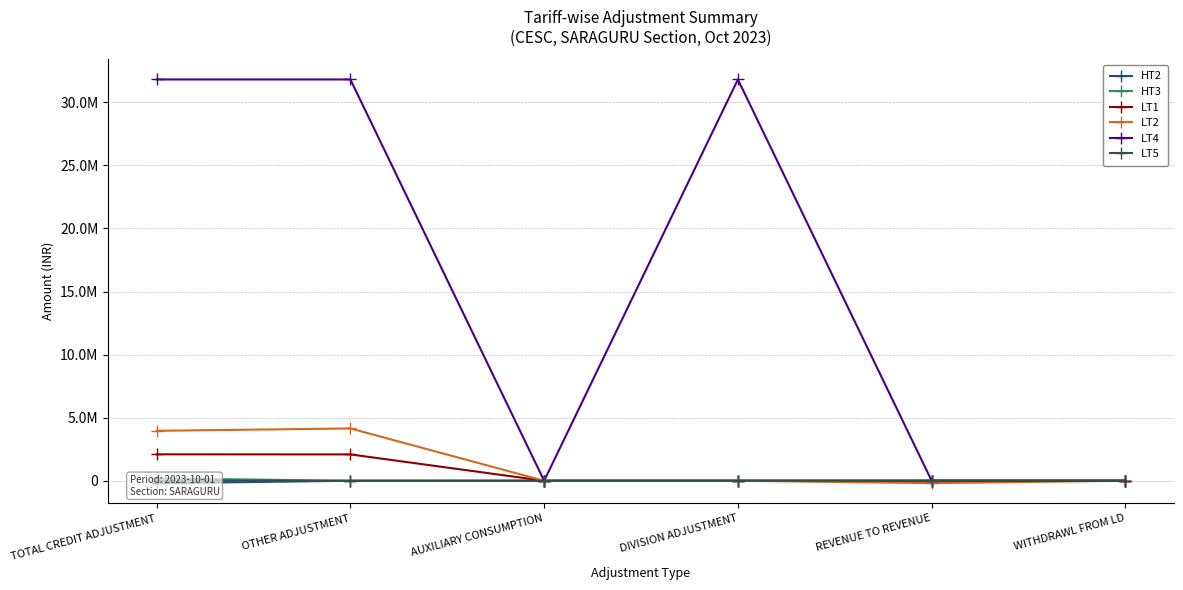

How many values in the LT4 series are below 31808684?

3